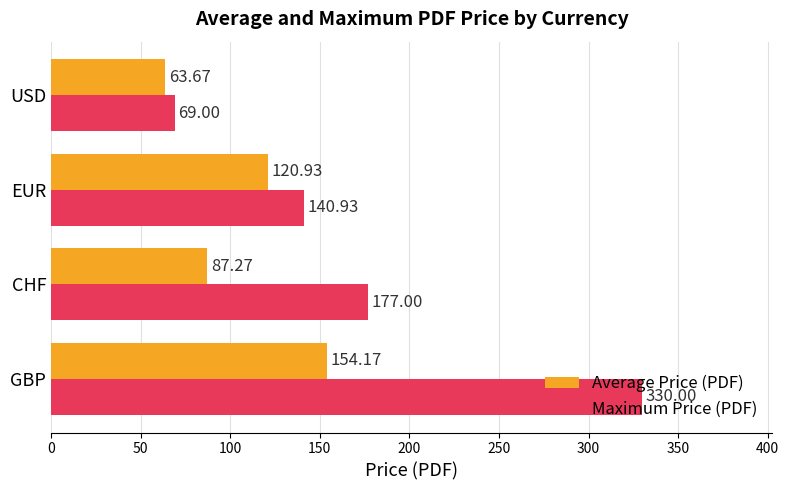

At which label is Maximum Price (PDF) closest to 199?

CHF